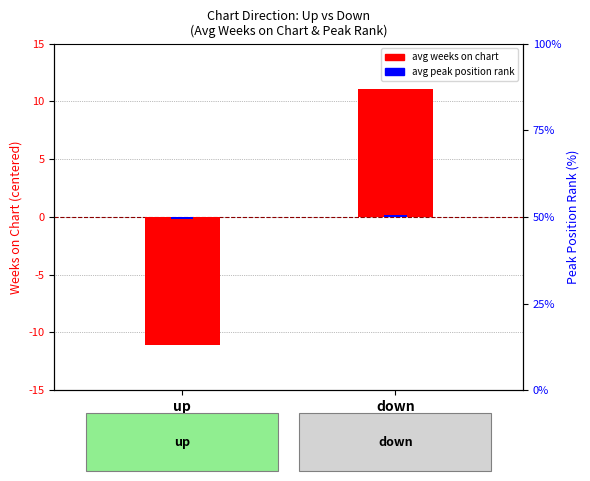

What are all the series names shown in the legend?

avg weeks on chart, avg peak position rank